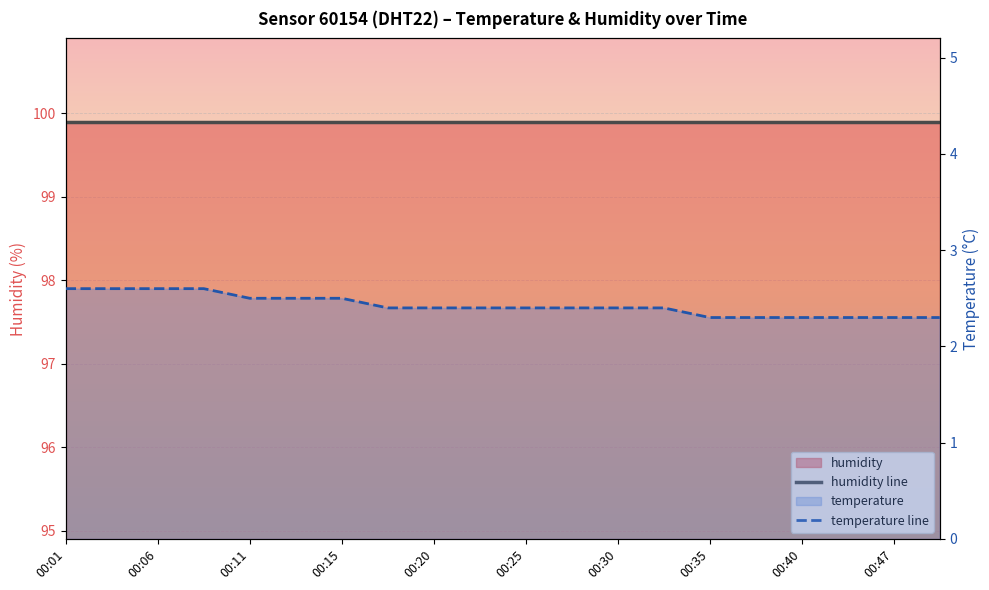

What is the difference between the second highest and second lowest values?

0.3